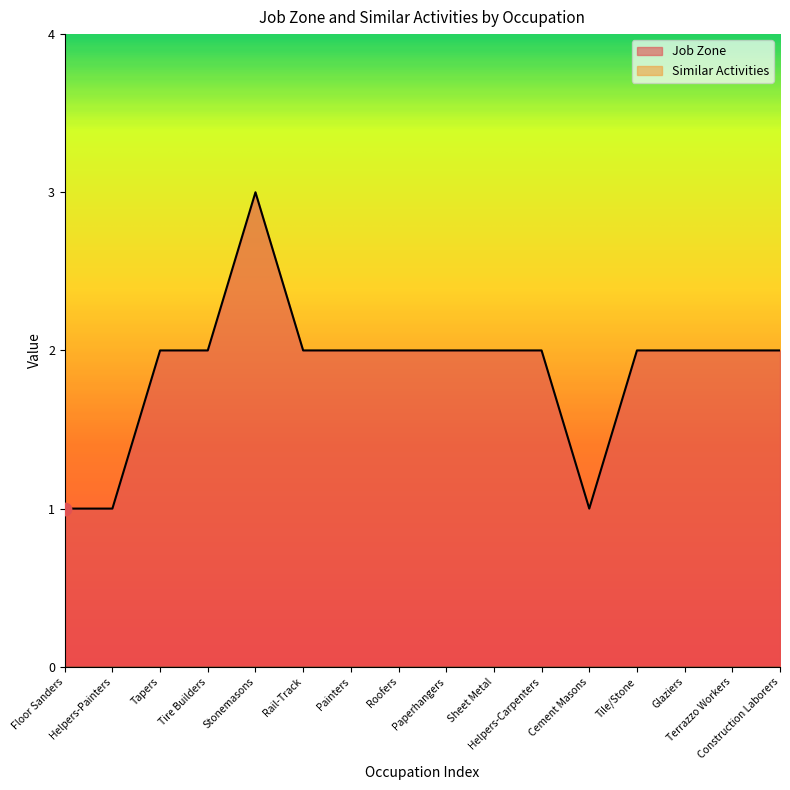

What is the change in value from Helpers-Painters to Sheet Metal?

+1